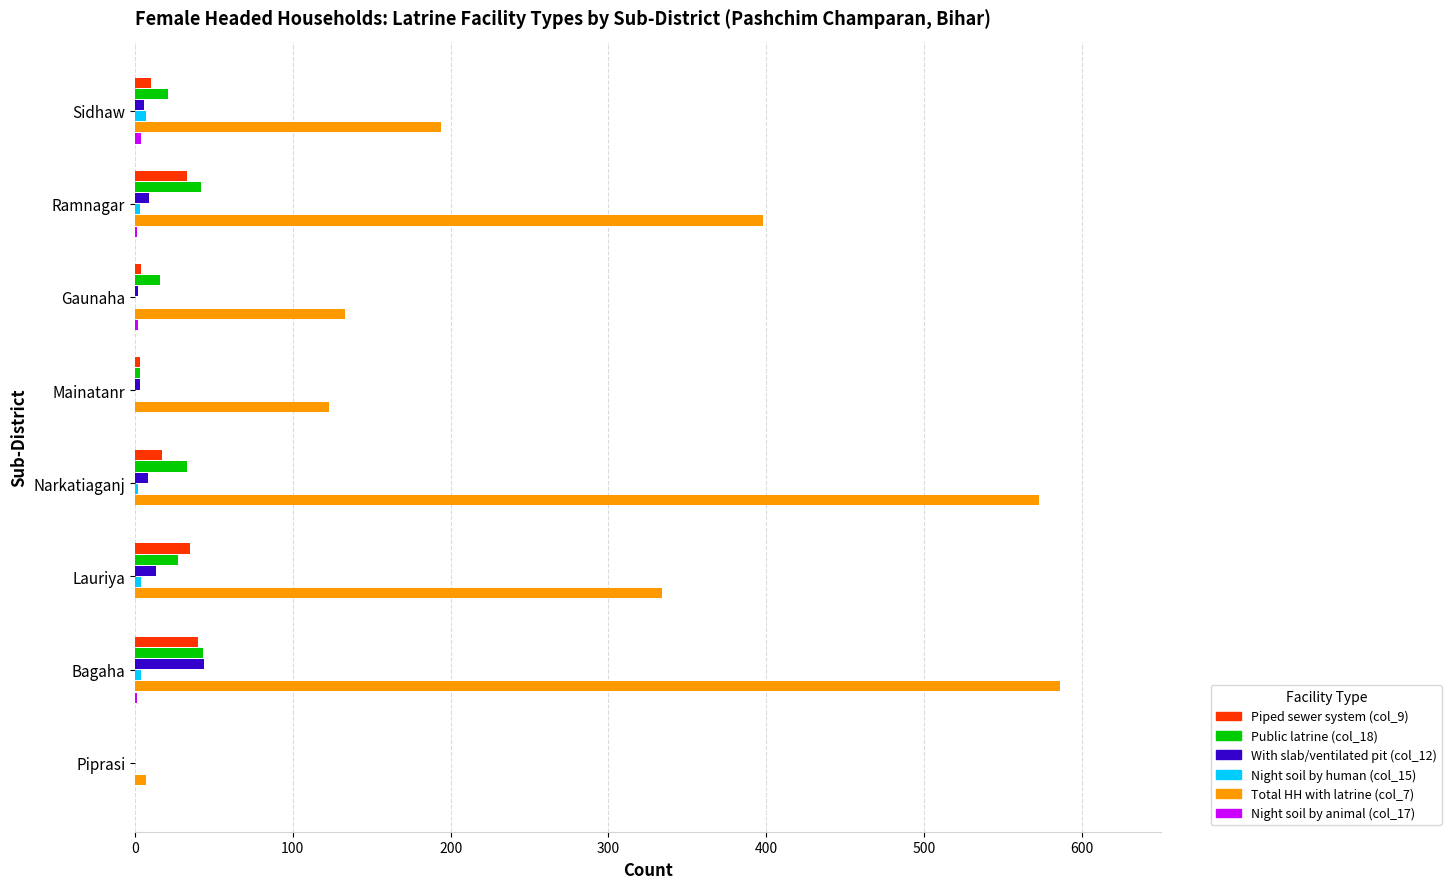

Which series has the largest total across all categories?

Total HH with latrine (col_7)